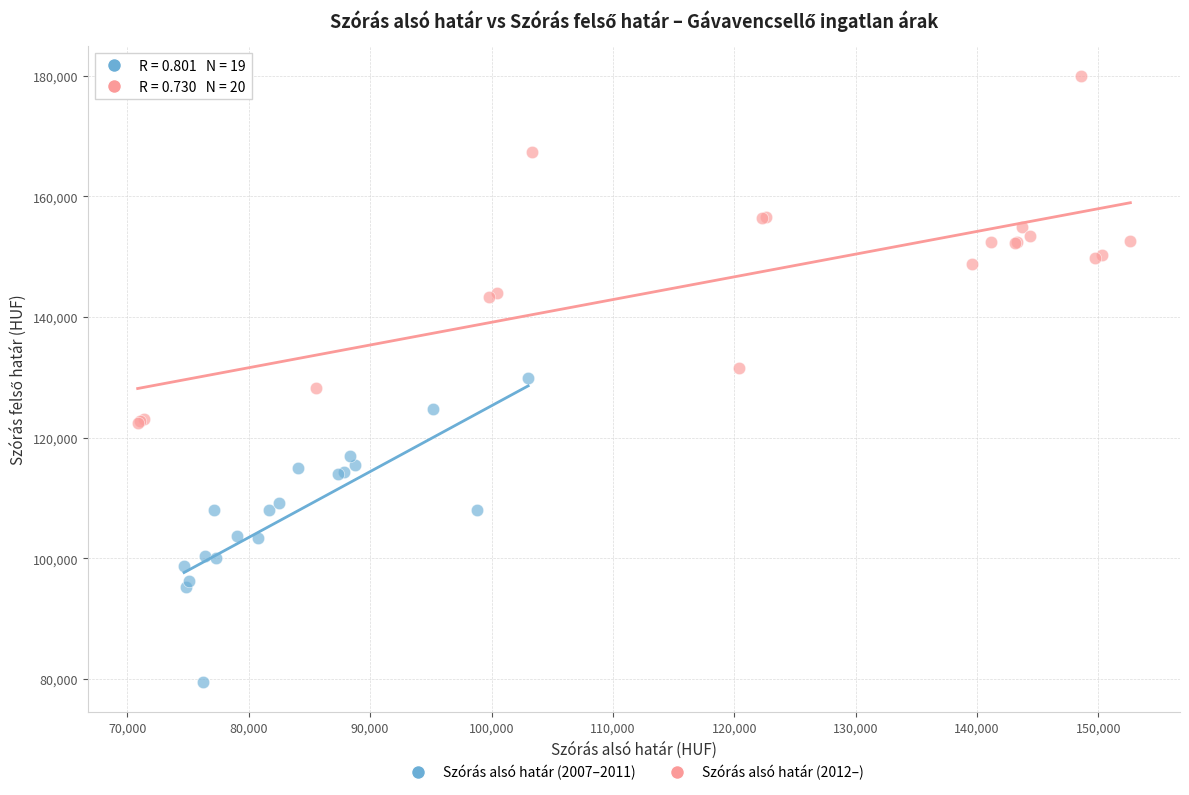

Which series reaches the minimum Y coordinate?

Szórás alsó határ (2007–2011)